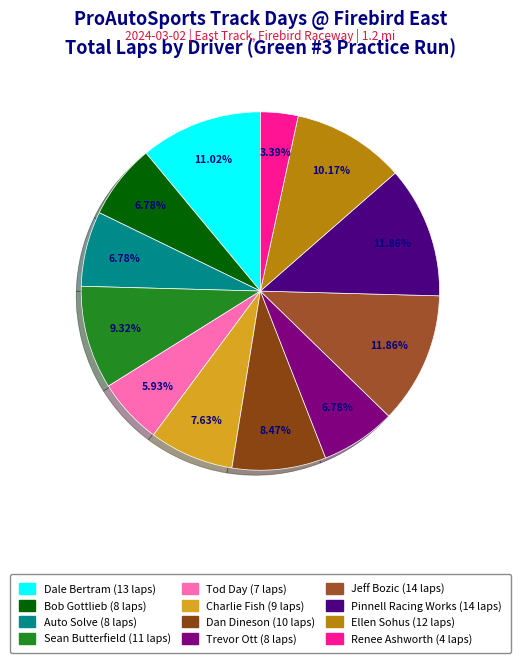

Is it true that Pinnell Racing Works is 12% of the pie?

True